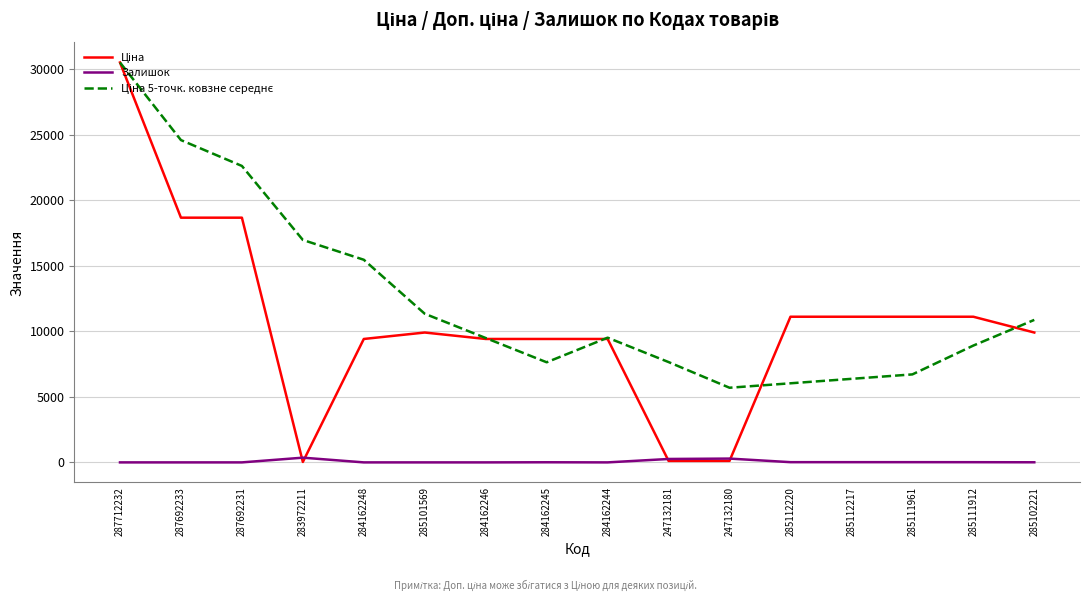

At which category does the chart reach its peak across all series?

287712232